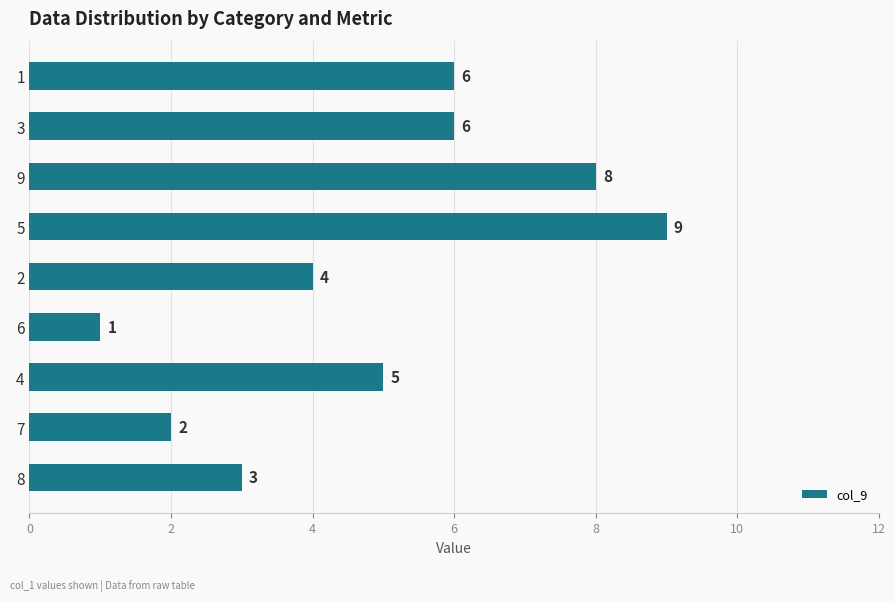

At which category does the chart reach its minimum across all series?

6